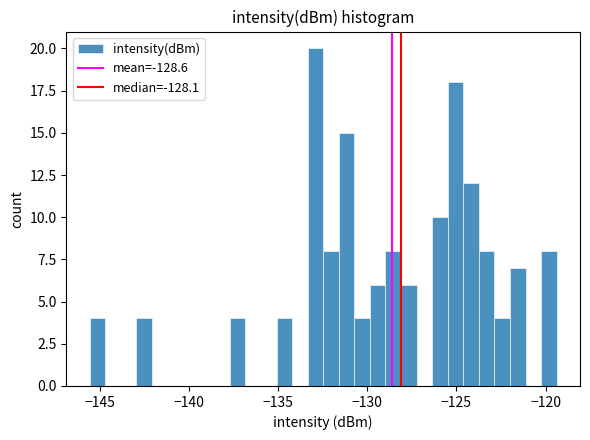

Around what value on the x-axis is the tallest bar? Give the approximate position of its centre, as read against the axis.

-133.0